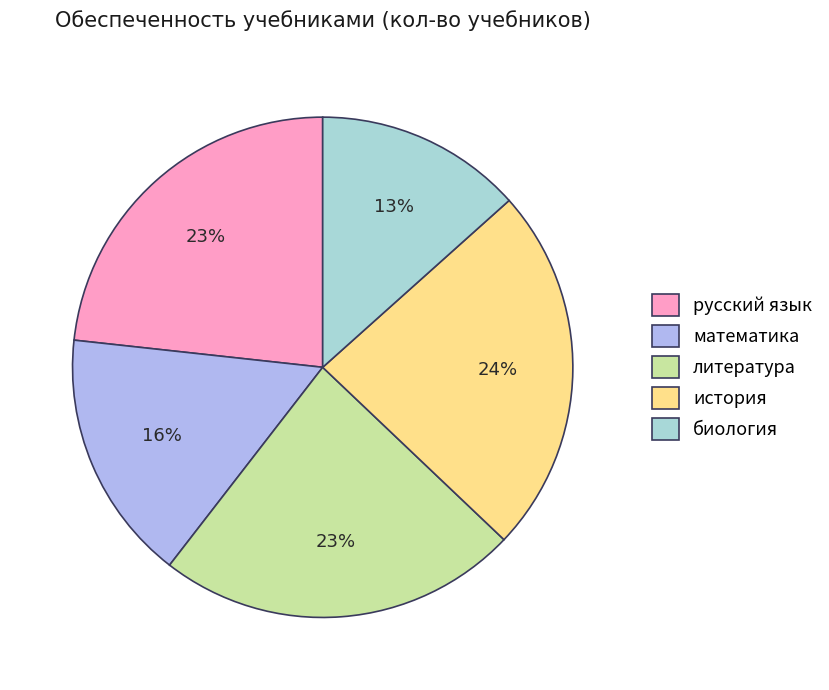

The история slice represents 24% of the pie. True or false?

True